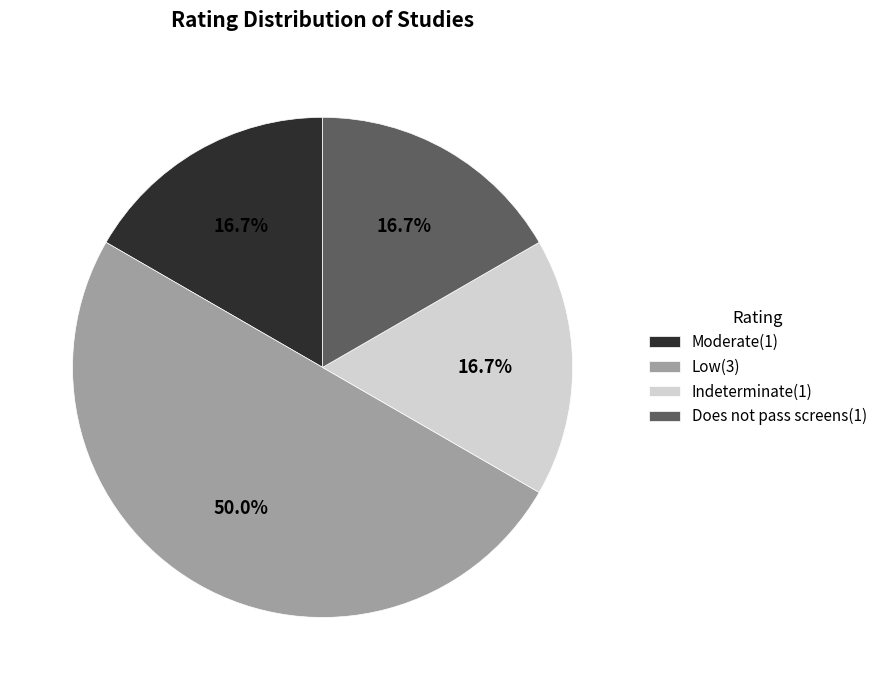

What portion of the pie excludes Moderate(1)?

83.3%